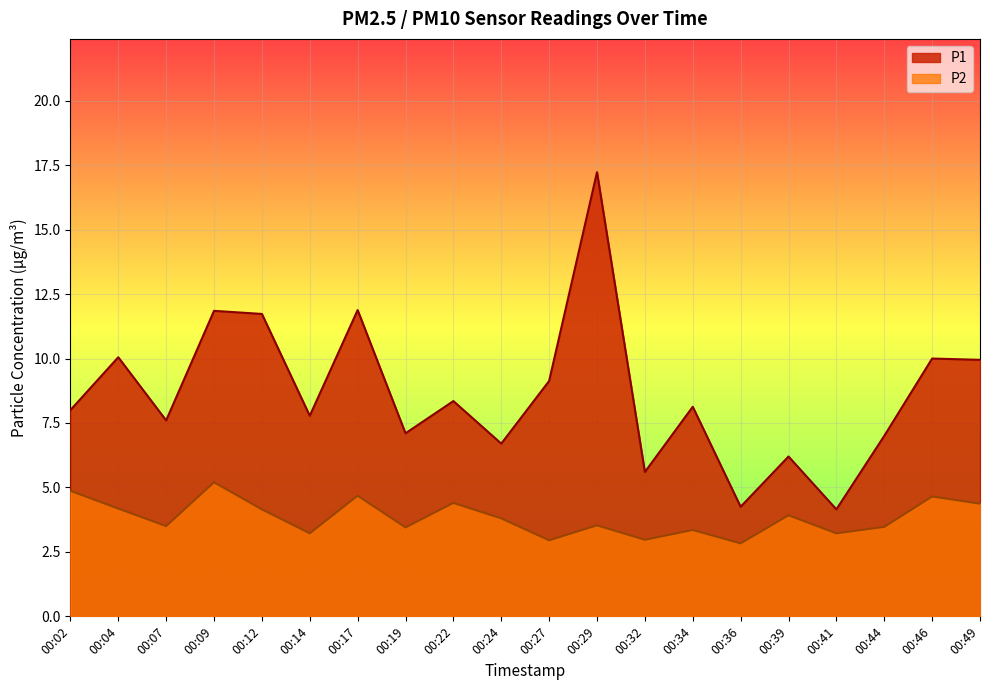

Where does the P1 series first go above 8?

00:04